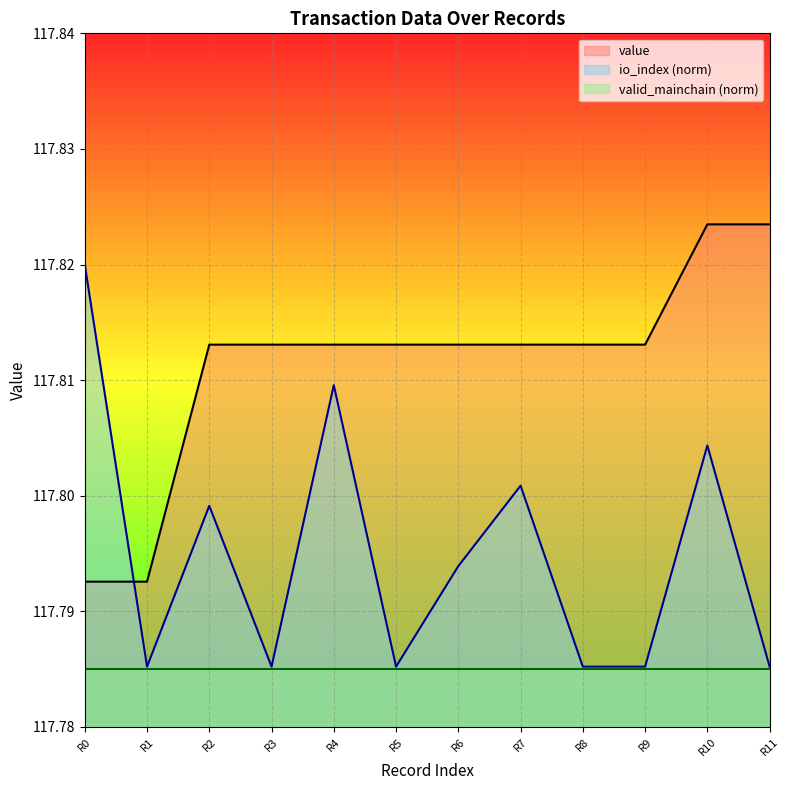

How many interior local valleys does the io_index series have?

3